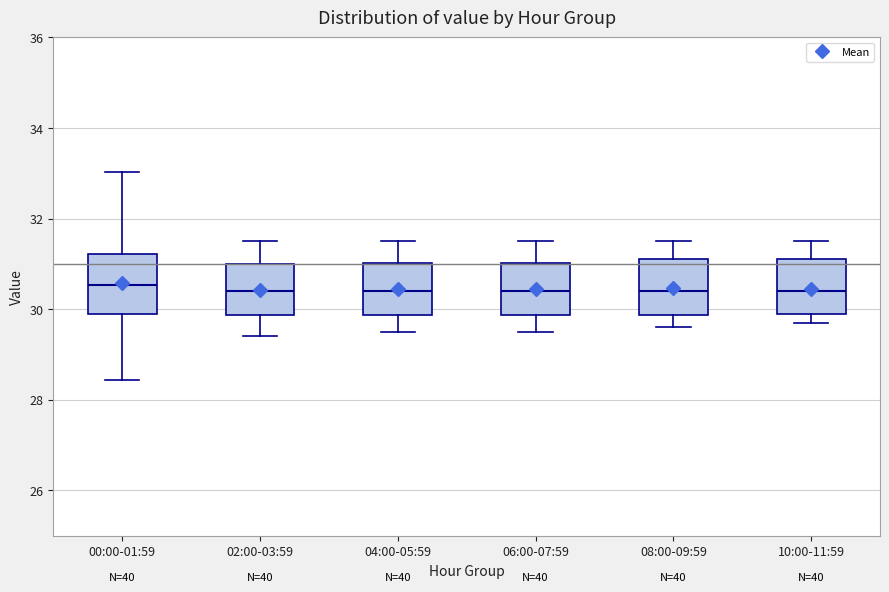

Reading left to right, read every box against the y-axis: the position of its median line, the range the box covers, and the ends of its whiskers. The values are not printed on the chart, so give them approximately, as read against the axis.

00:00-01:59: median 30.6, box 29.8 to 31.2, whiskers 28.4 to 33.0
02:00-03:59: median 30.4, box 29.8 to 31.0, whiskers 29.4 to 31.6
04:00-05:59: median 30.4, box 29.8 to 31.0, whiskers 29.6 to 31.6
06:00-07:59: median 30.4, box 29.8 to 31.0, whiskers 29.6 to 31.6
08:00-09:59: median 30.4, box 29.8 to 31.2, whiskers 29.6 to 31.6
10:00-11:59: median 30.4, box 30.0 to 31.2, whiskers 29.8 to 31.6